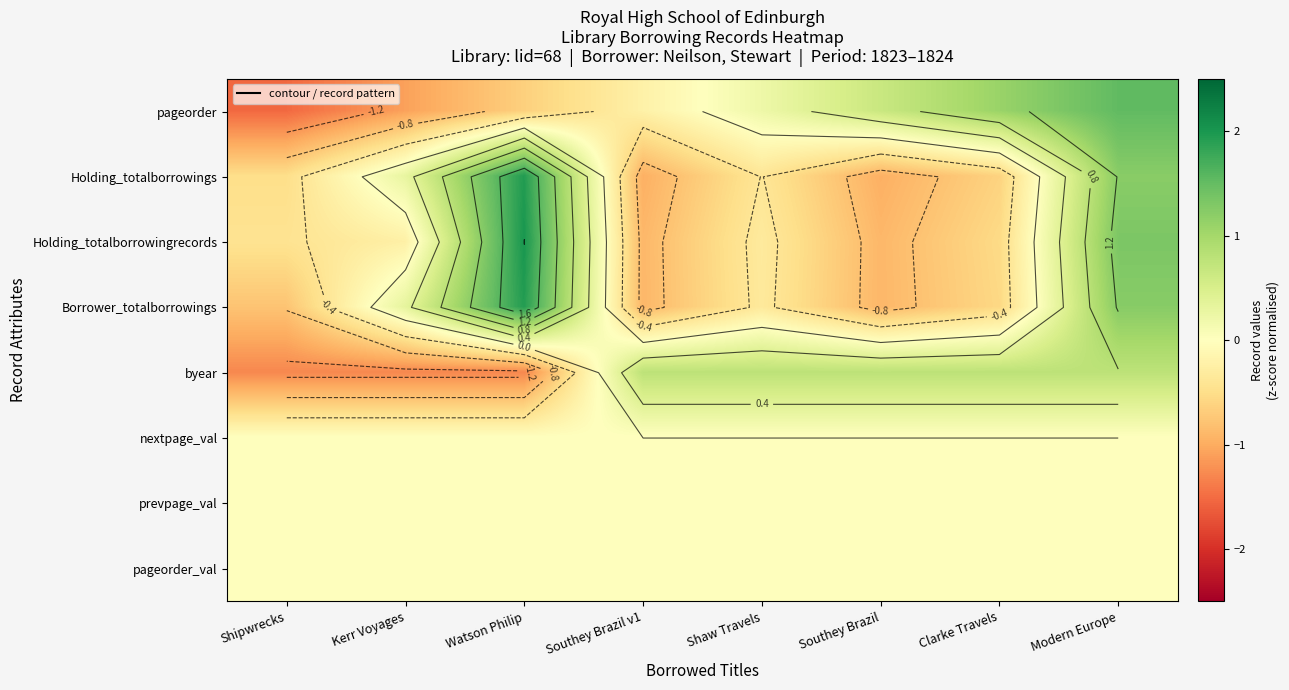

At which label is Borrower_totalborrowings closest to 0?

Kerr Voyages